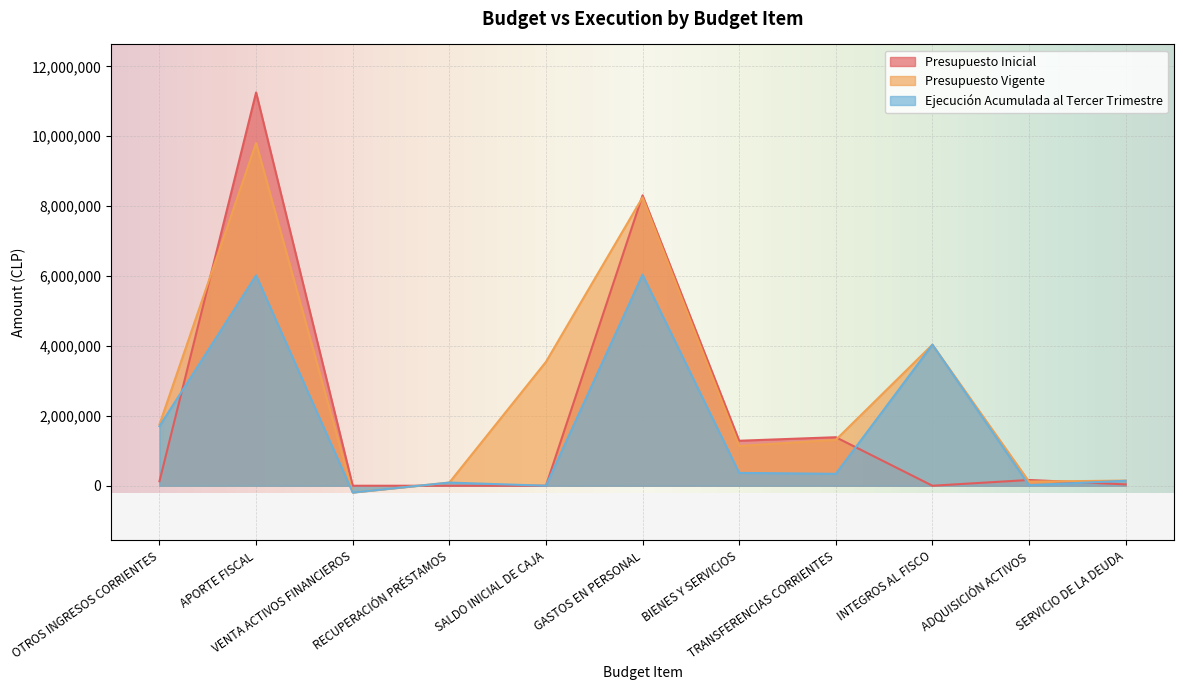

Rank the series by their maximum value, from highest to lowest.

Presupuesto Inicial, Presupuesto Vigente, Ejecución Acumulada al Tercer Trimestre